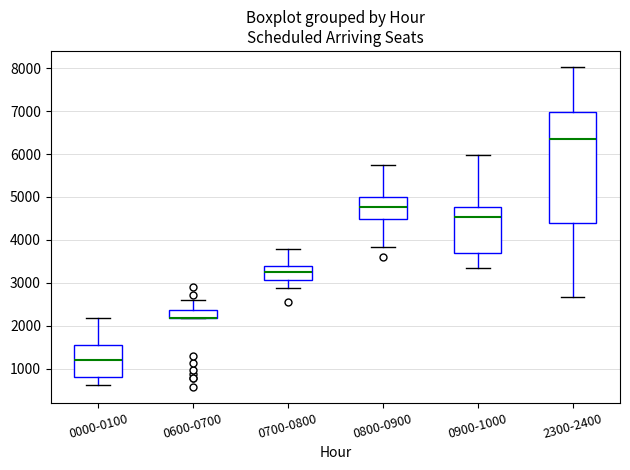

Which box is the tallest, from its lower edge to its upper edge?

2300-2400